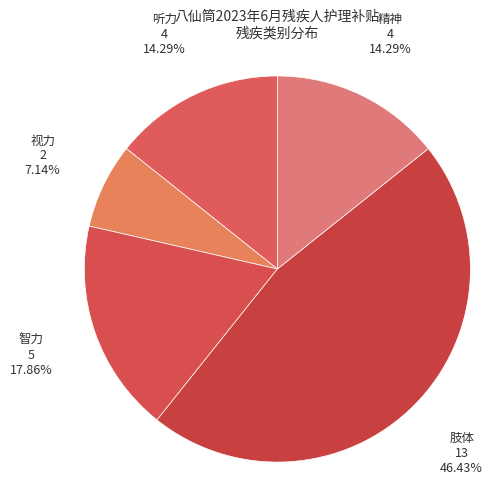

To the nearest percent, what portion does 肢体 represent?

46%